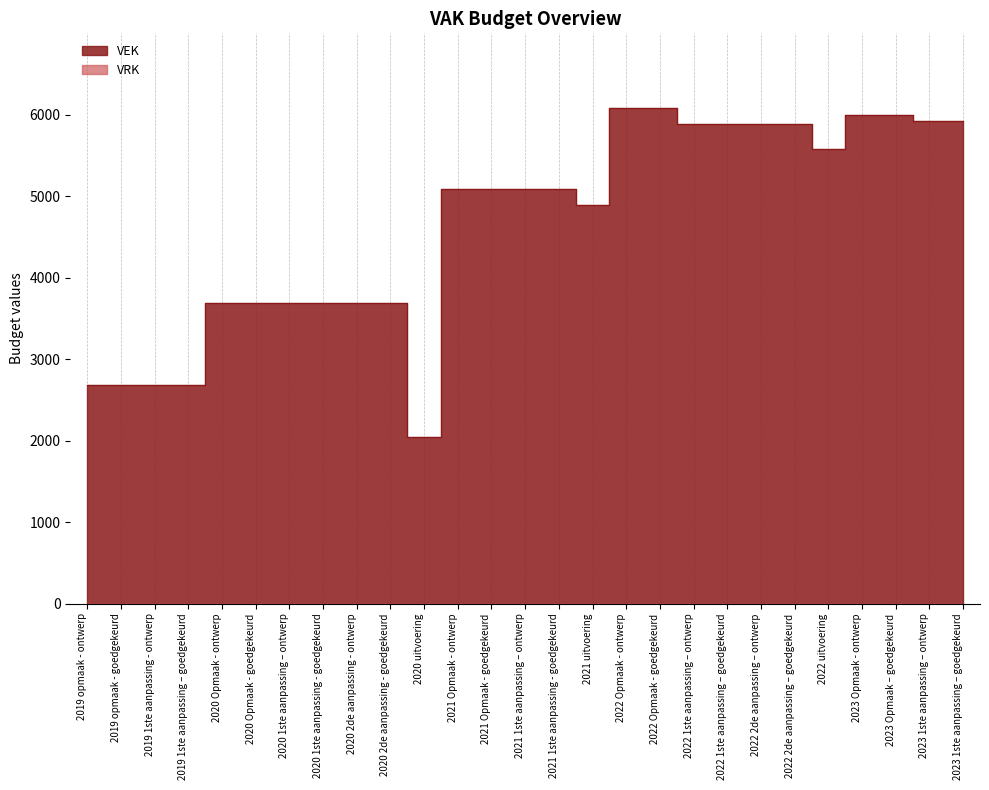

Does the chart display data point markers on the line(s)?

No